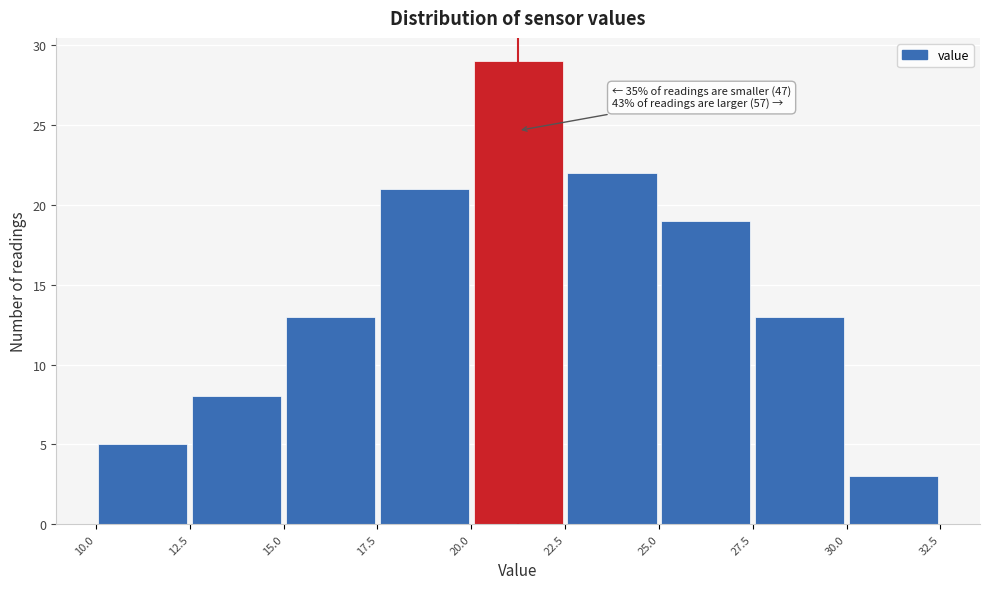

Over which range of the x-axis is the bar tallest?

20.0 to 22.5